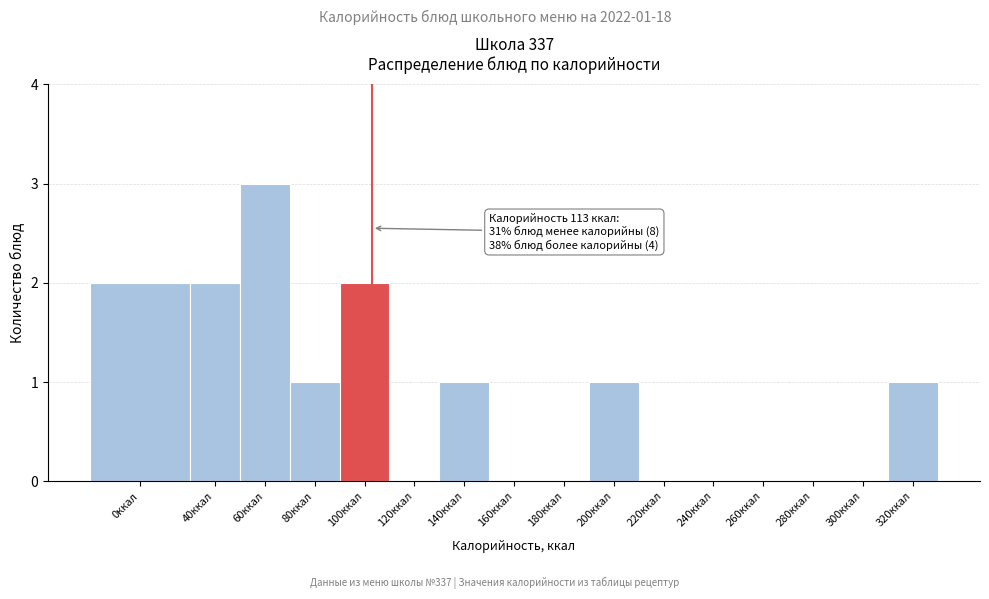

Reading right to left, transcribe all the data shown in this chart.

320ккал=1	300ккал=0	280ккал=0	260ккал=0	240ккал=0	220ккал=0	200ккал=1	180ккал=0	160ккал=0	140ккал=1	120ккал=0	100ккал=2	80ккал=1	60ккал=3	40ккал=2	0ккал=2